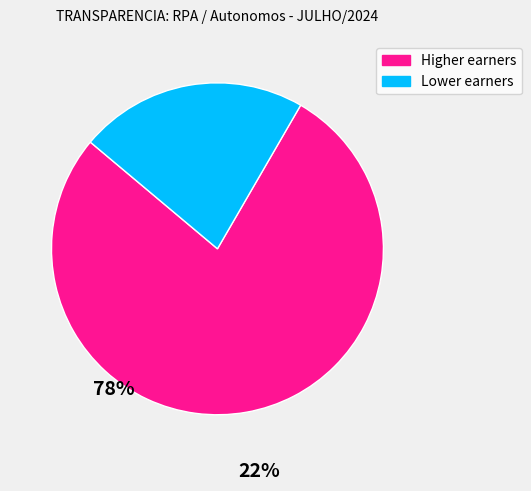

Is there a majority slice in this chart?

Yes